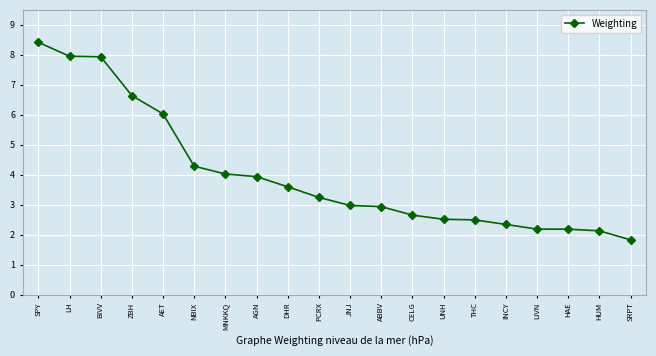

What is the sum of all values?

80.3